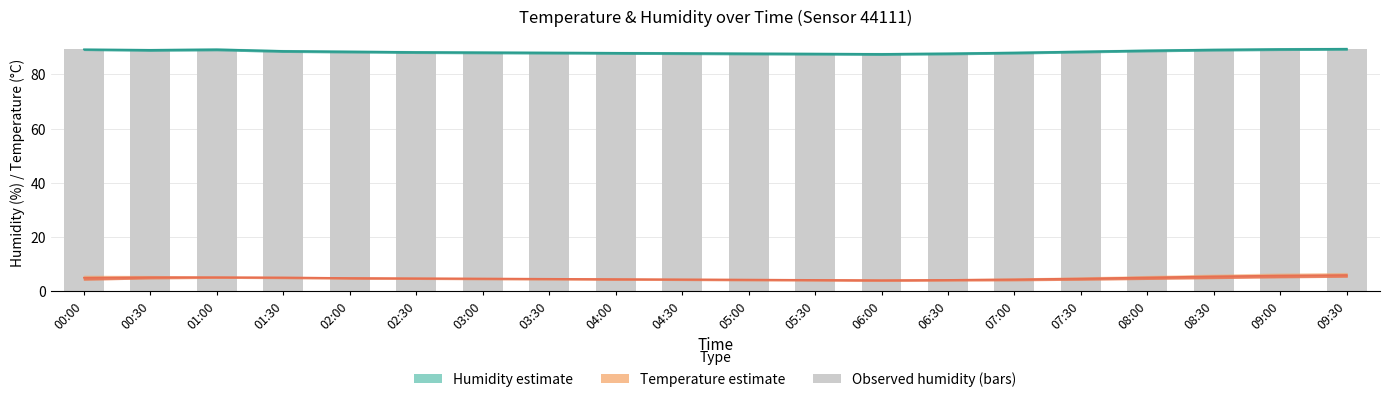

What is the label of the 17th bar from the left?

08:00